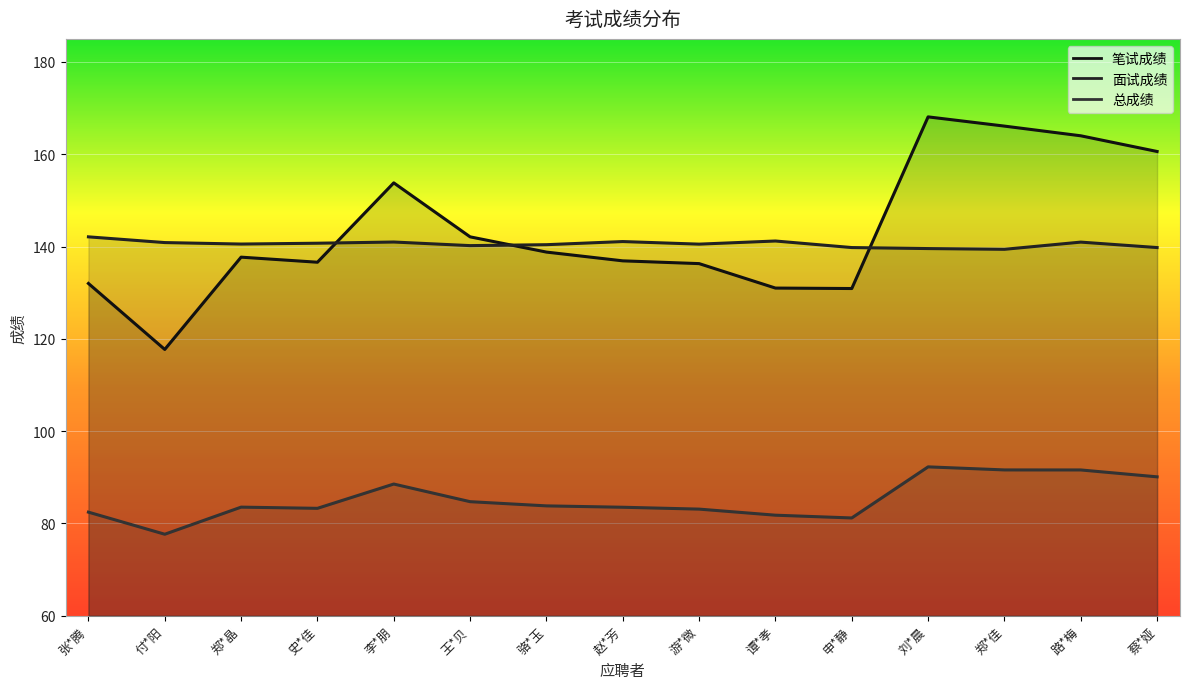

True or false: 总成绩 and 面试成绩 cross at least once.

False